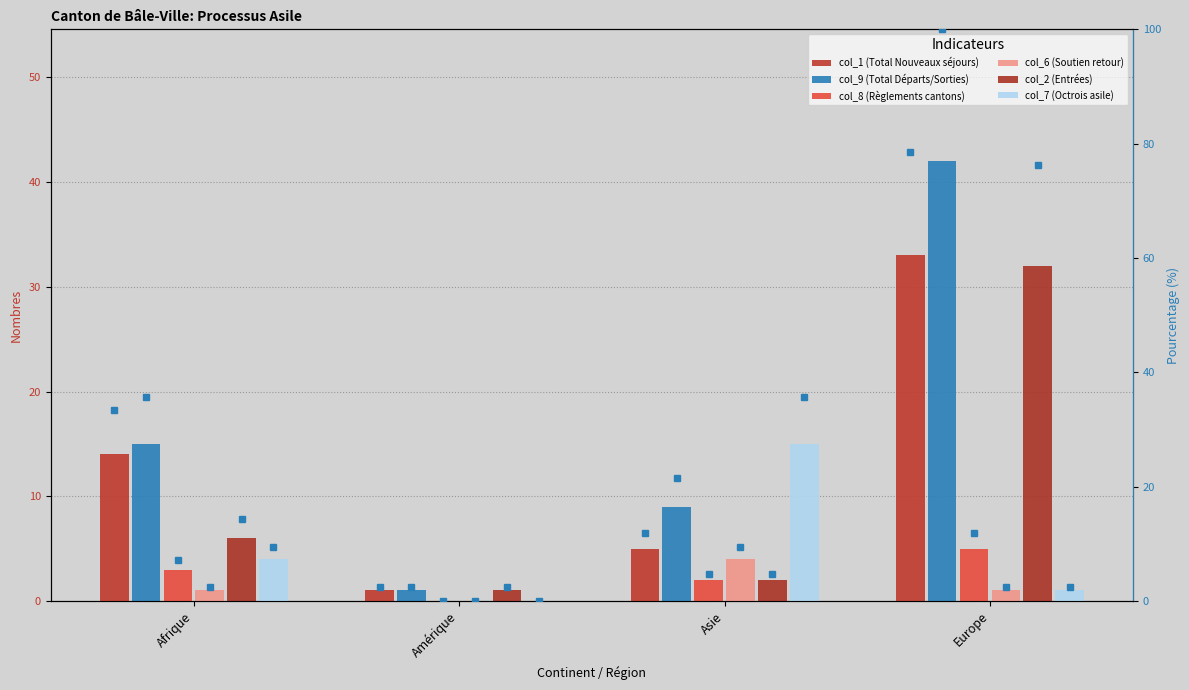

Reading left to right, extract all data points from this chart.

col_1 (Total Nouveaux séjours): 14	1	5	33
col_9 (Total Départs/Sorties): 15	1	9	42
col_8 (Règlements cantons): 3	0	2	5
col_6 (Soutien retour): 1	0	4	1
col_2 (Entrées): 6	1	2	32
col_7 (Octrois asile): 4	0	15	1